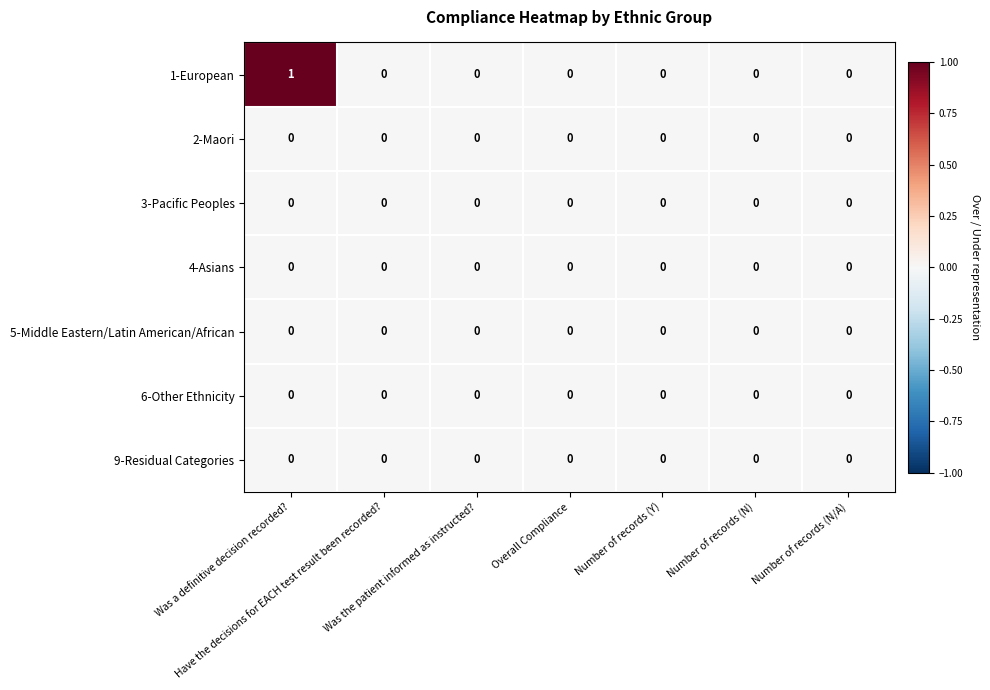

Which series has the largest total across all categories?

1-European